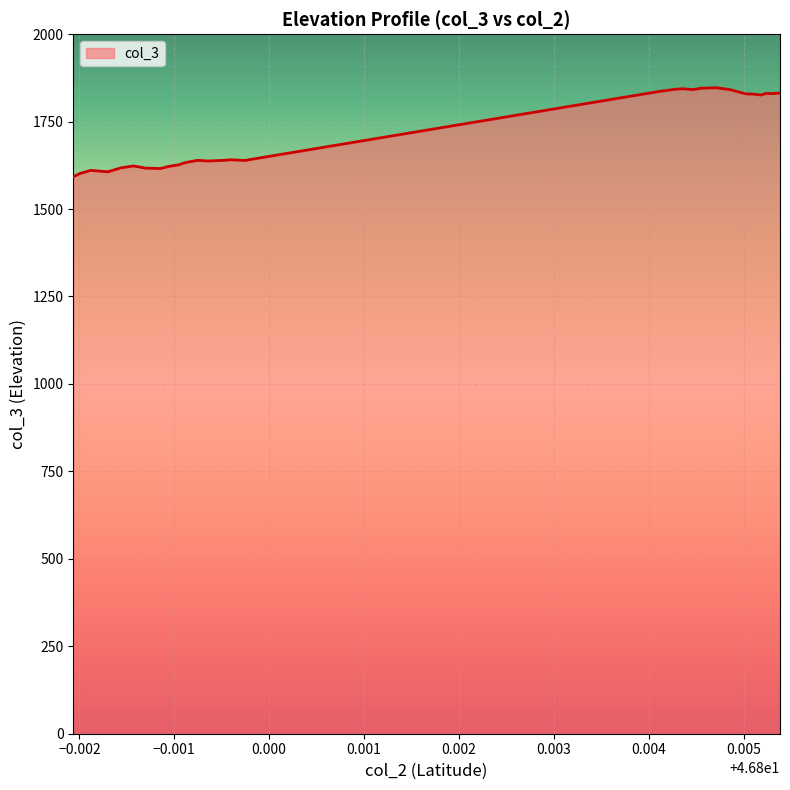

What is the difference between the maximum and minimum values?

254.6